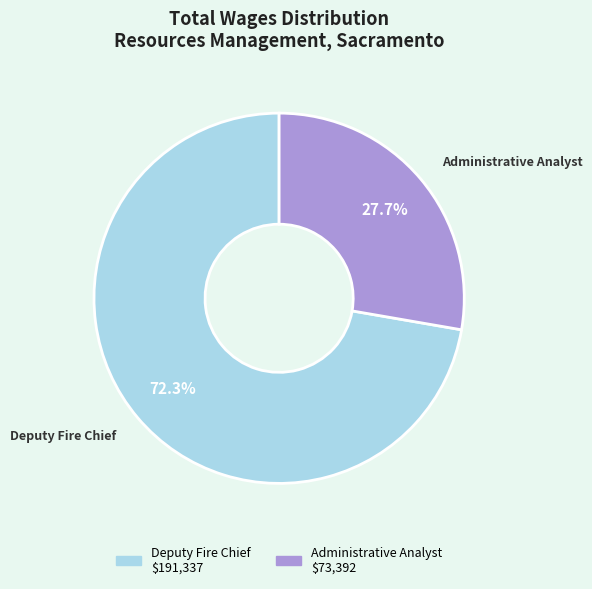

What percentage is the Deputy Fire Chief slice, to the nearest percent?

72%